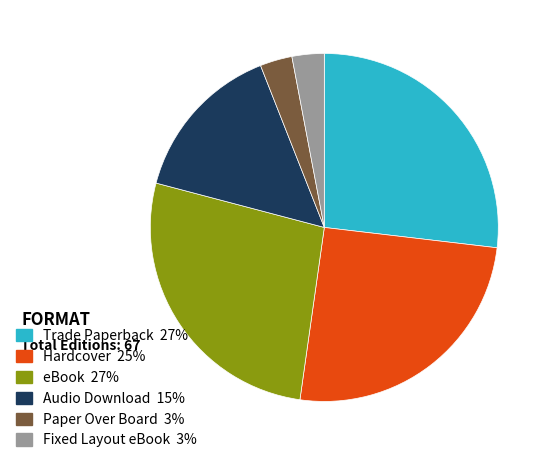

Do Fixed Layout eBook 3% and Audio Download 15% together represent more than half of the pie?

No